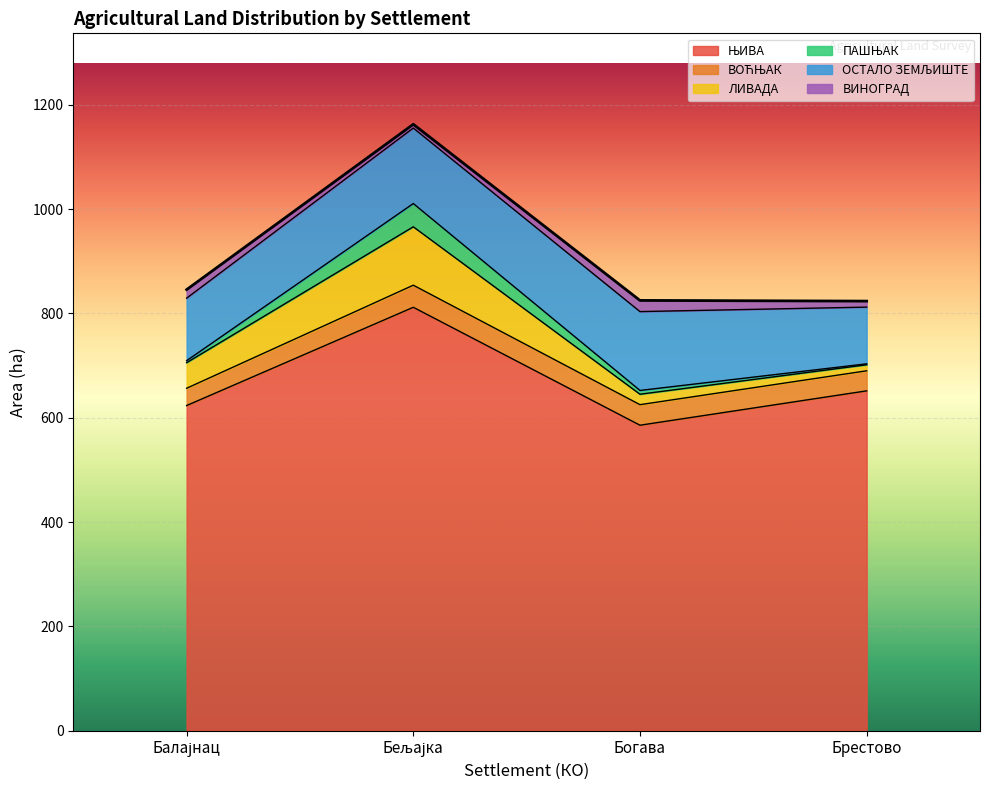

What is the total value across all series at Брестово?

823.7